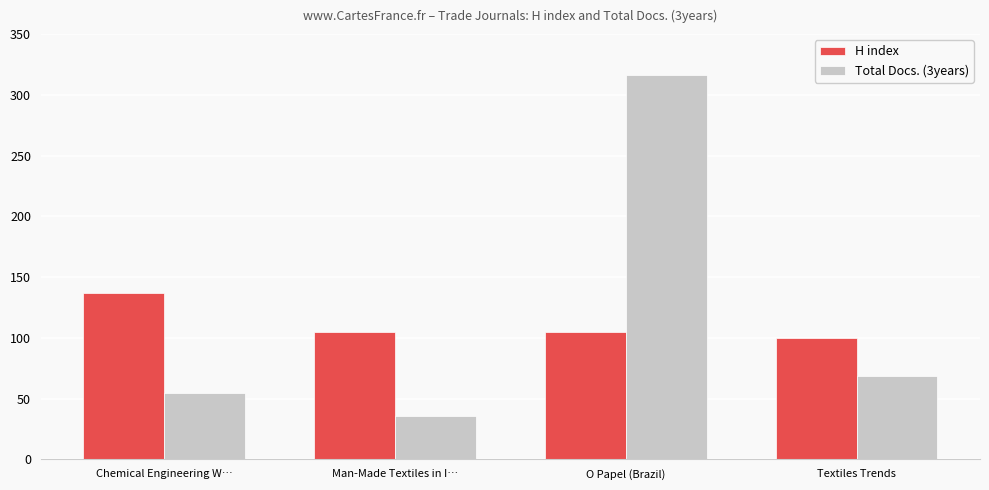

True or false: Total Docs. (3years) has a value of 316 at O Papel (Brazil).

True